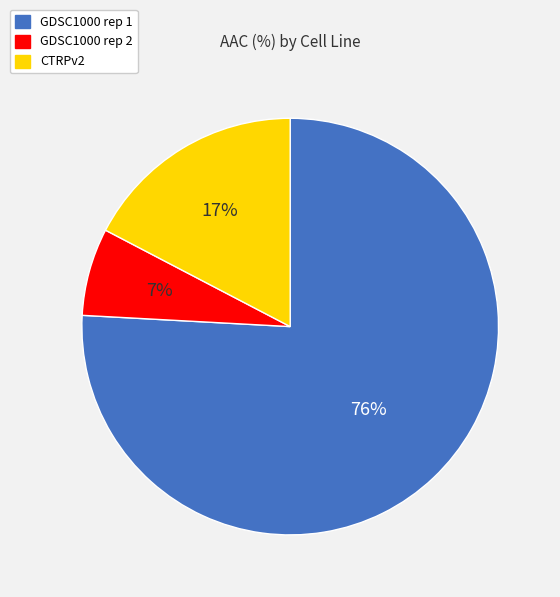

Rank the categories by value from lowest to highest.

GDSC1000 rep 2, CTRPv2, GDSC1000 rep 1